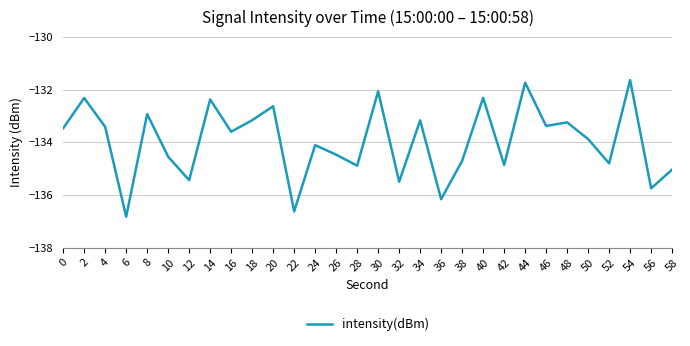

At which category does the data reach its first local peak?

2